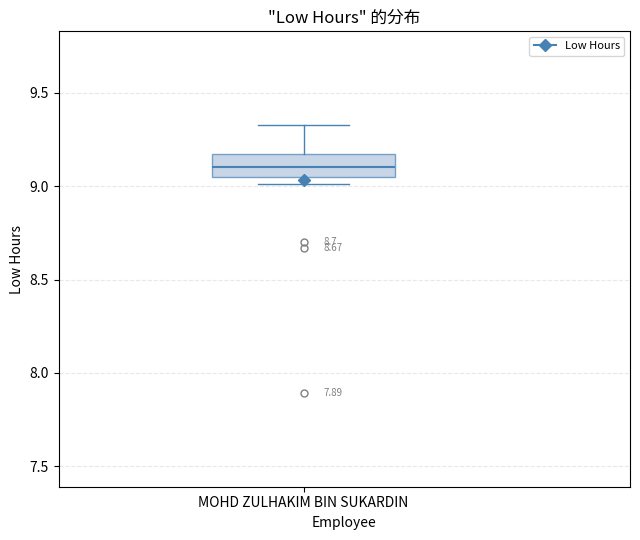

Read this box plot against the y-axis: the position of the median line, the range covered by the box, and the ends of both whiskers. The values are not printed on the chart, so give them approximately, as read against the axis.

median 9.10, box 9.05 to 9.15, whiskers 9.00 to 9.35